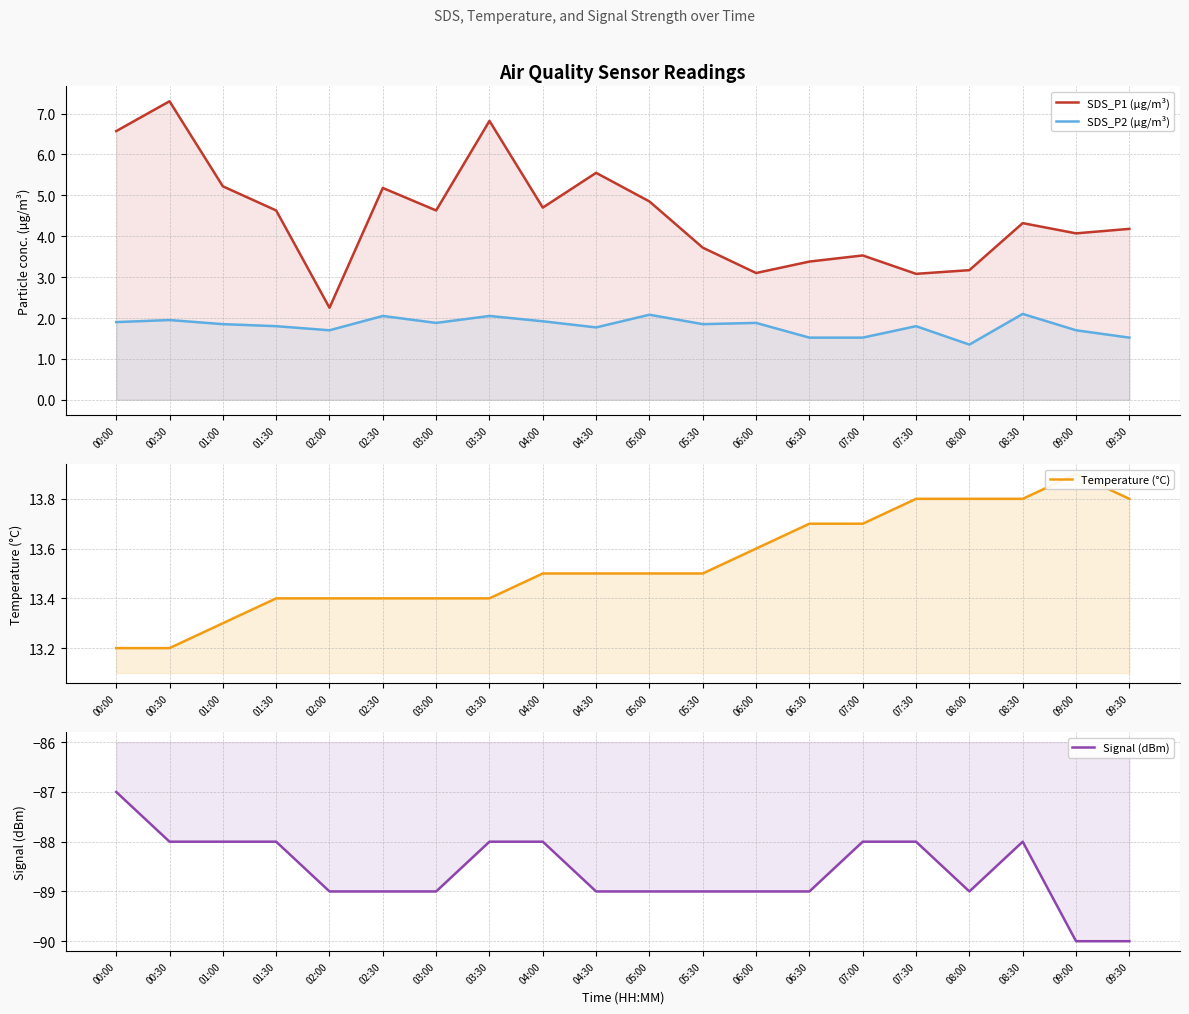

How many lines are shown in the chart?

4